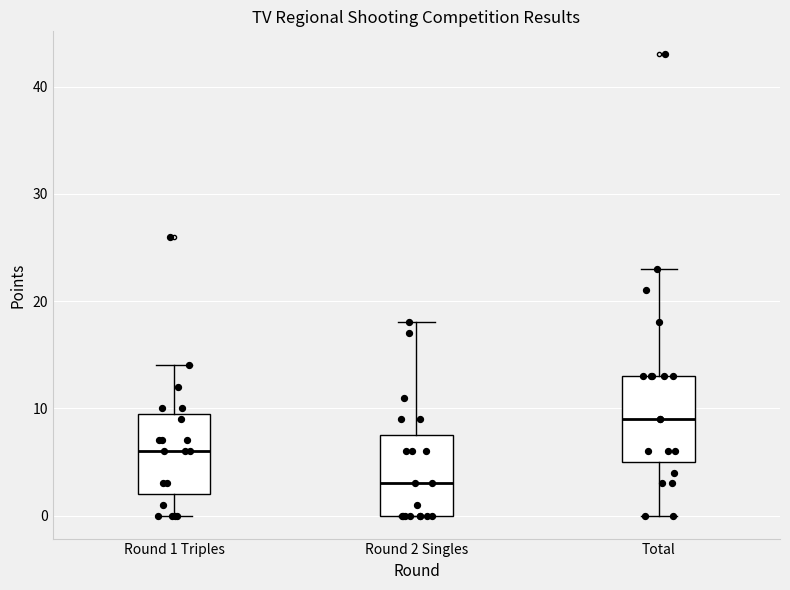

Where does the upper whisker of the box for Round 1 Triples end on the y-axis? The values are not printed on the chart, so give them approximately, as read against the axis.

14